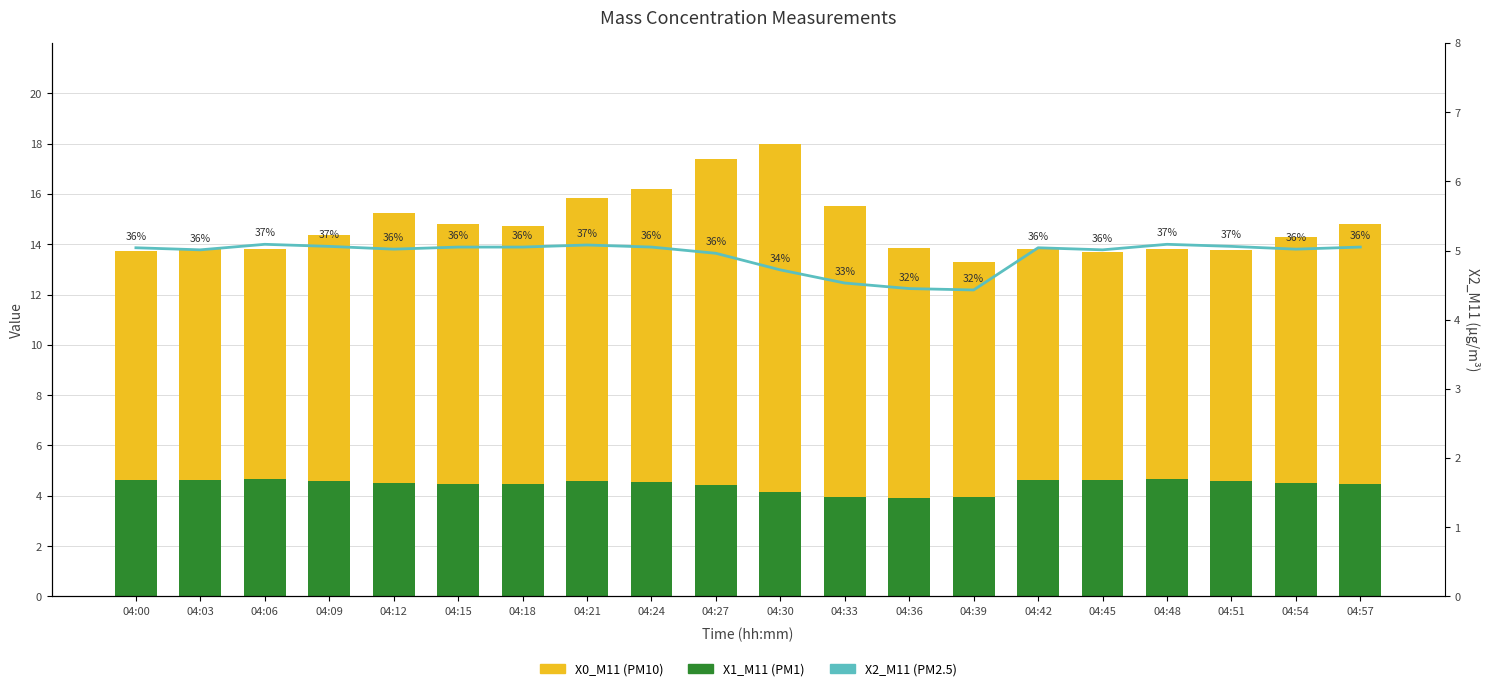

Is the value of X1_M11 at 04:51 greater than the value of X2_M11 at 04:42?

No